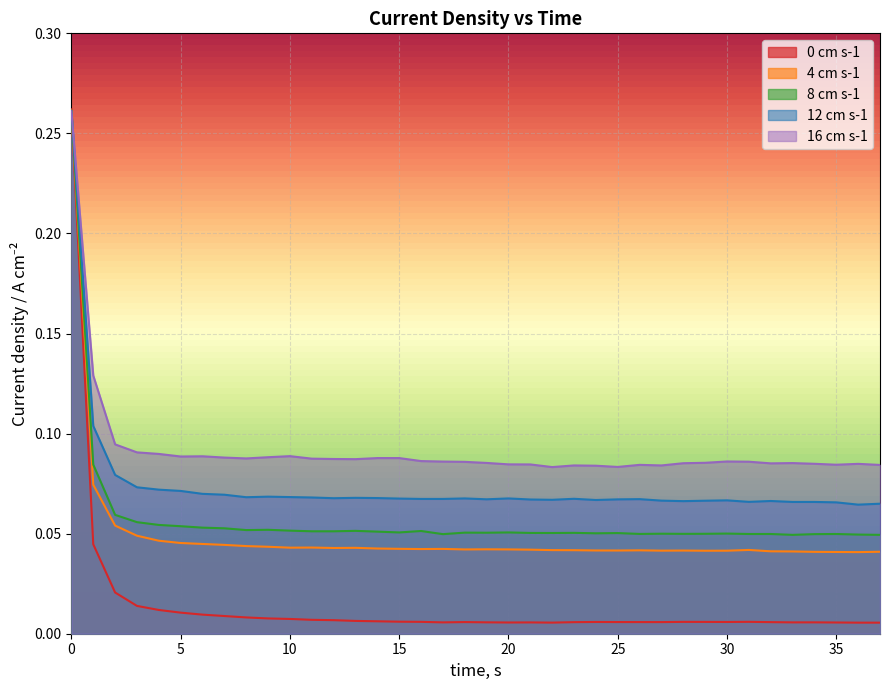

How many lines are shown in the chart?

5